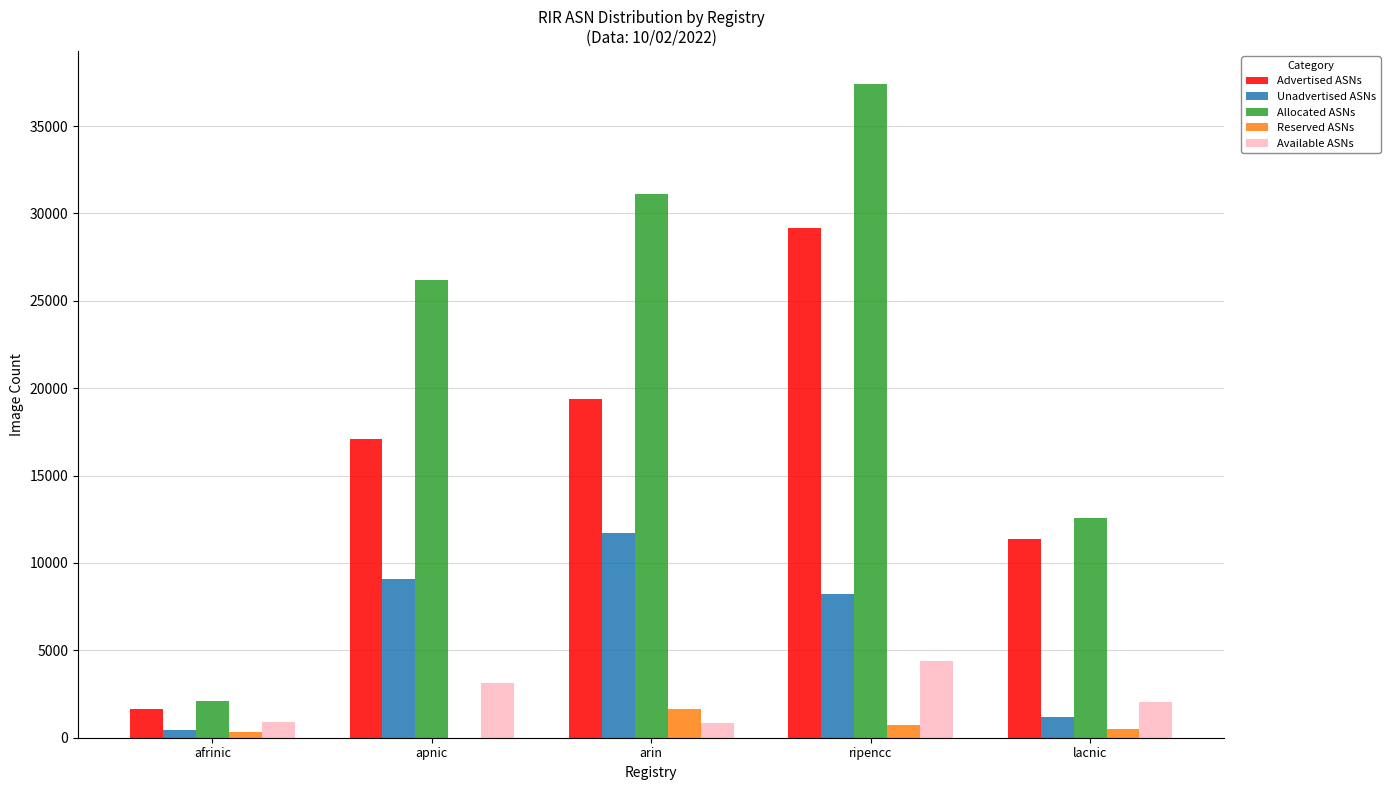

At which category is the sum across all series the highest?

ripencc